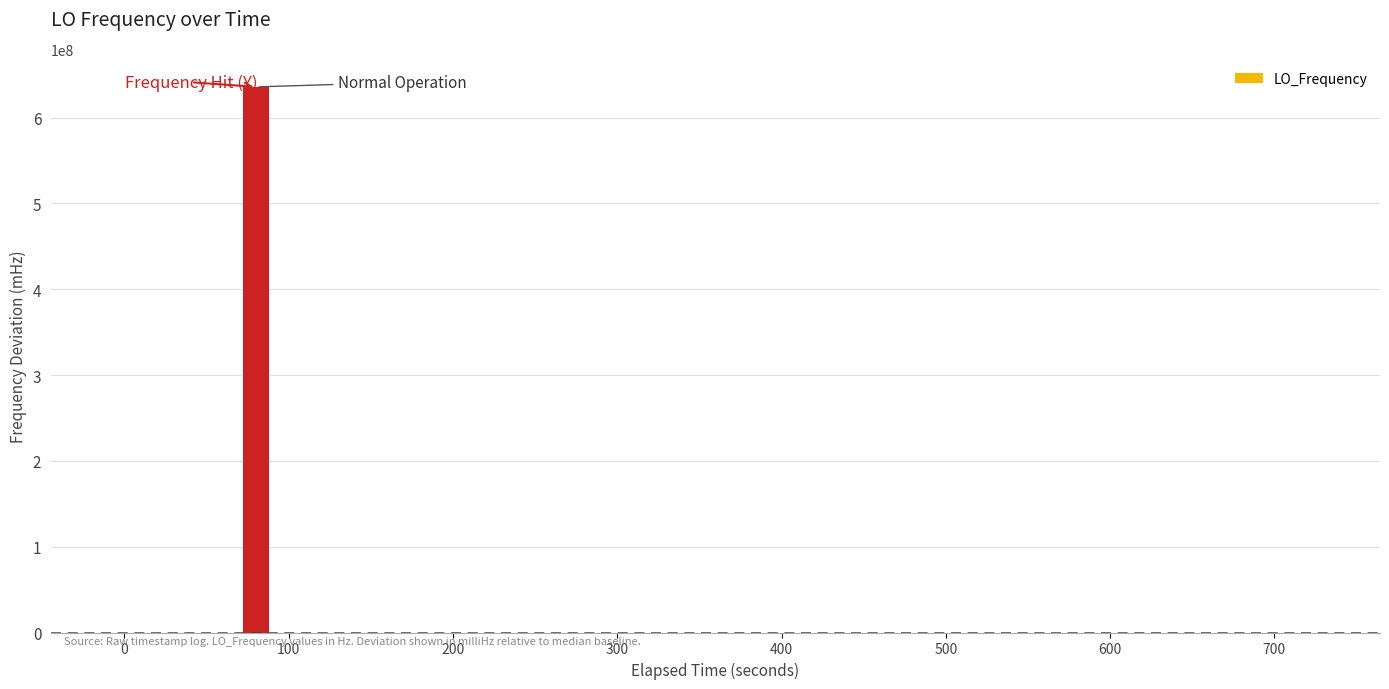

What is the greatest value displayed?

635707700.1